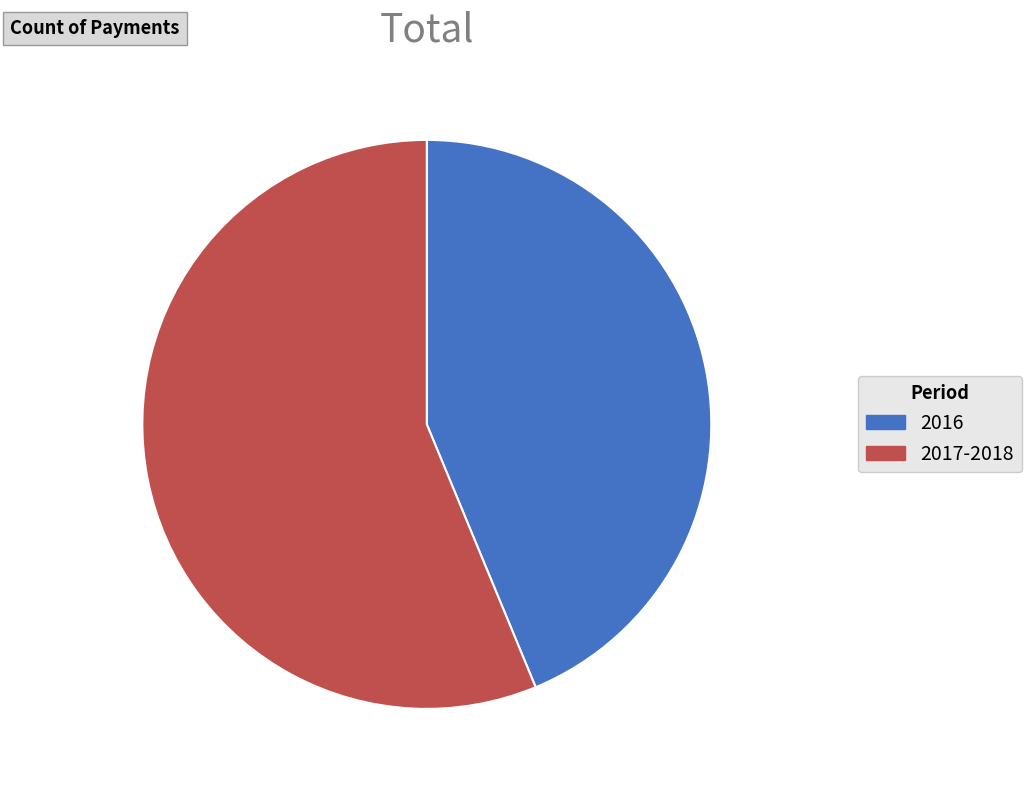

What is the largest slice in the pie chart?

2017-2018